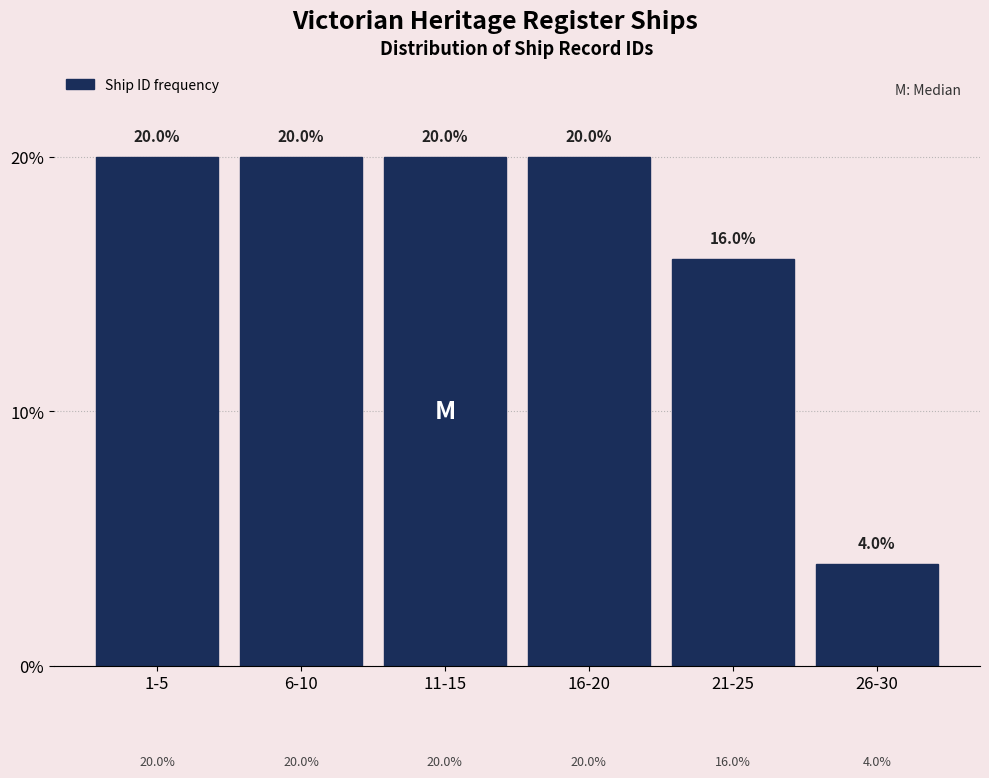

Reading left to right, what are all the values shown in this chart?

1-5=20	6-10=20	11-15=20	16-20=20	21-25=16	26-30=4